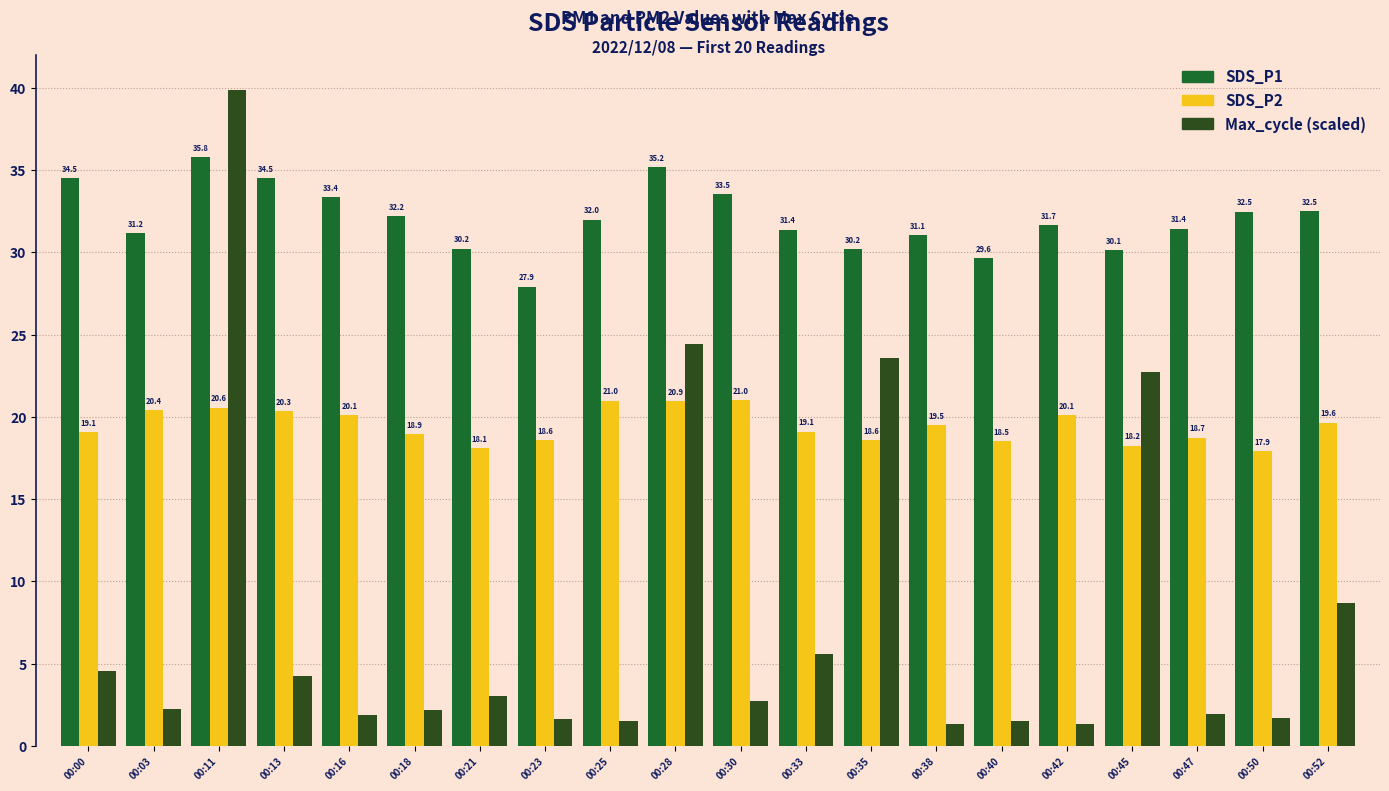

What is the value of the Max_cycle (scaled) bar at the 14th from the left?

1.3